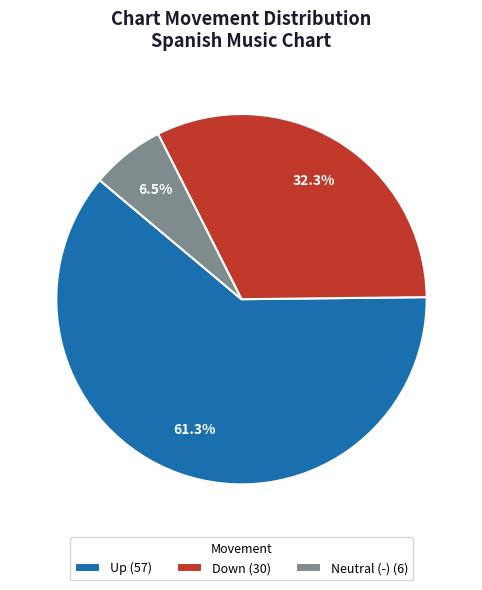

To the nearest percent, what is the difference between the largest and smallest slice percentages?

55%